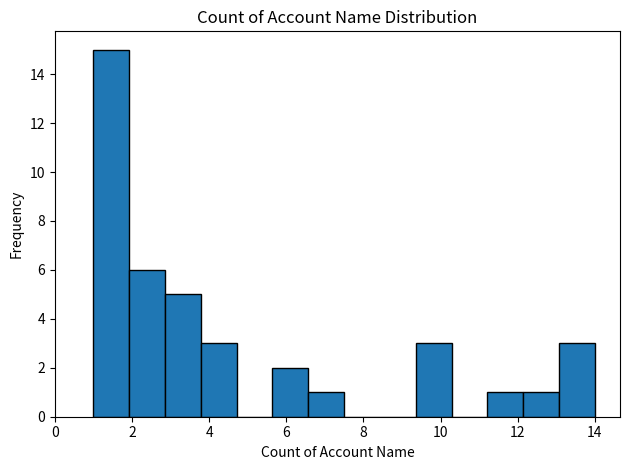

Reading left to right, list every bar in this chart as the range it spans on the x-axis followed by its height. Neither the bar edges nor the heights are printed on the chart, so give them approximately, as read against the axes.

1.0 to 2.0: 15
2.0 to 2.8: 6
2.8 to 3.8: 5
3.8 to 4.8: 3
4.8 to 5.6: 0
5.6 to 6.6: 2
6.6 to 7.6: 1
7.6 to 8.4: 0
8.4 to 9.4: 0
9.4 to 10.2: 3
10.2 to 11.2: 0
11.2 to 12.2: 1
12.2 to 13.0: 1
13.0 to 14.0: 3